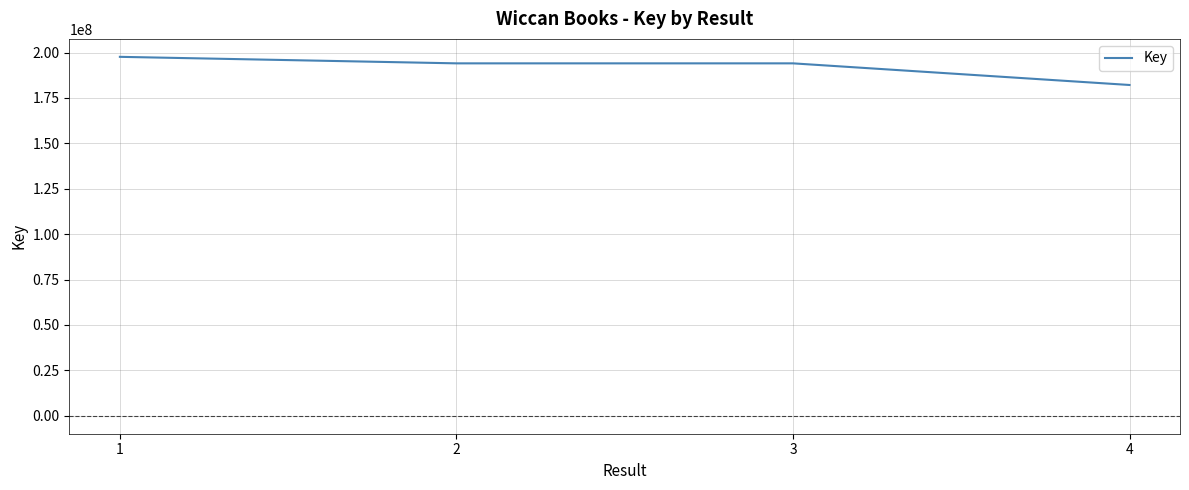

Between 4 and 1, which is larger?

1